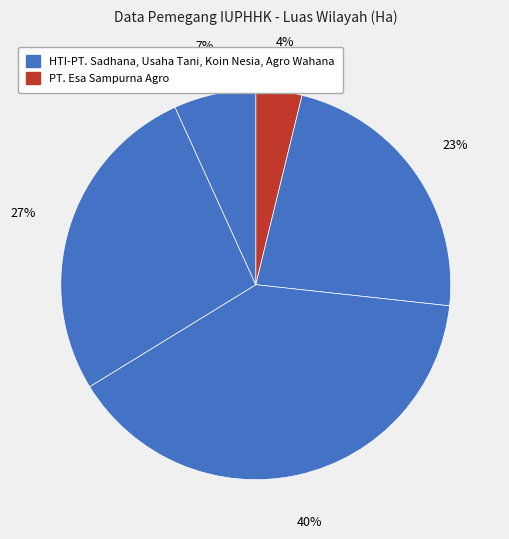

To the nearest percent, what is the difference between the largest and smallest slice percentages?

36%